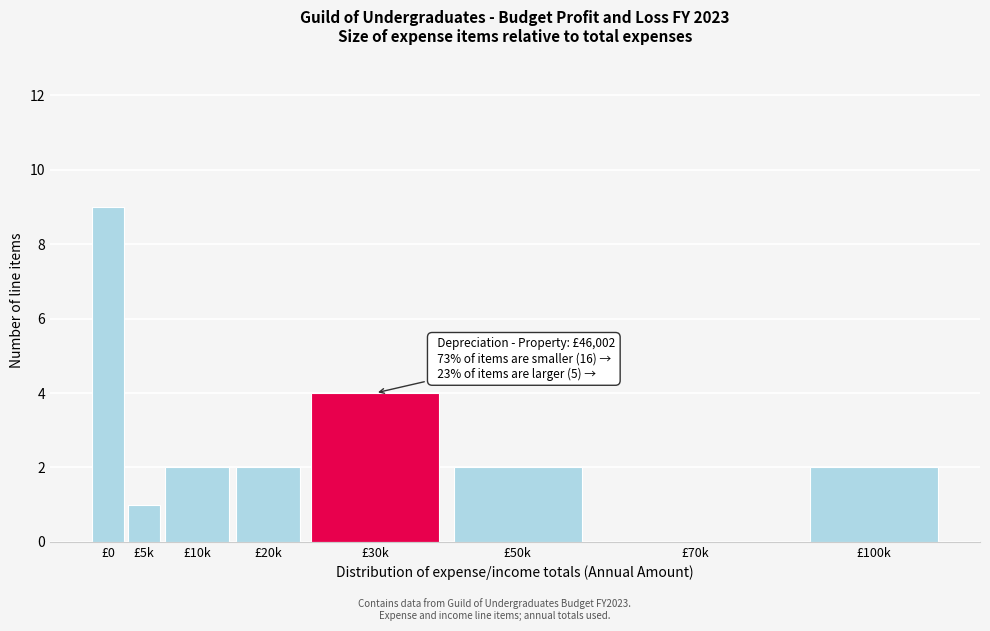

Reading left to right, extract all data points from this chart.

£0=9	£5k=1	£10k=2	£20k=2	£30k=4	£50k=2	£70k=0	£100k=2